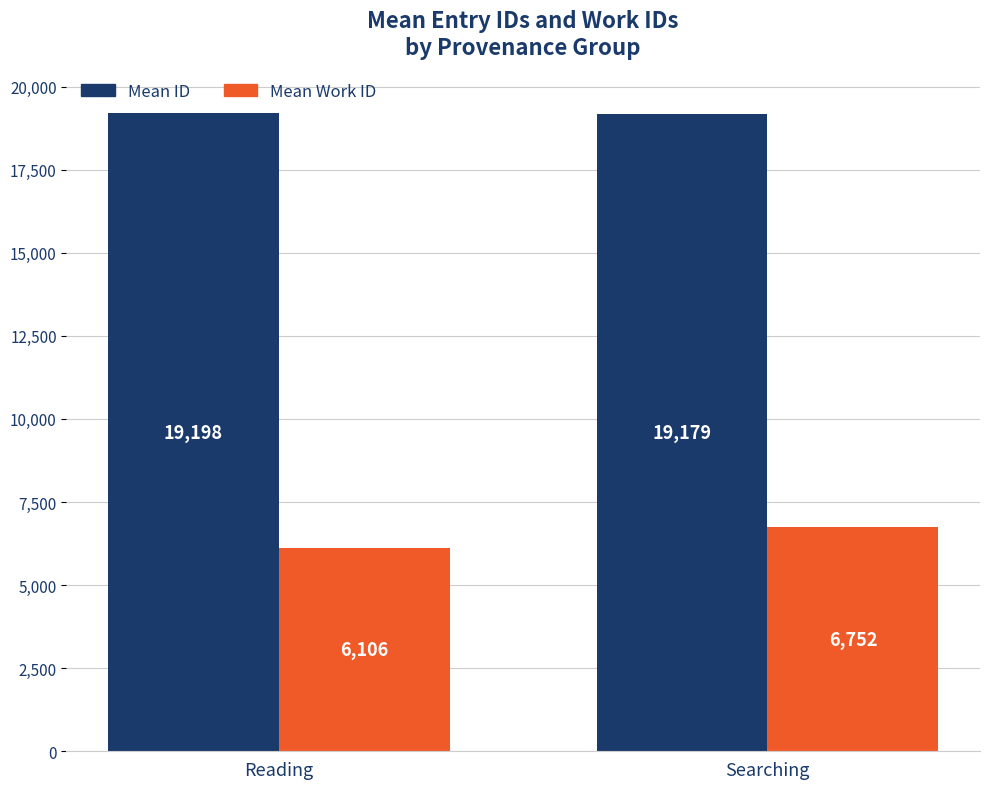

How many categories are shown in the chart?

2